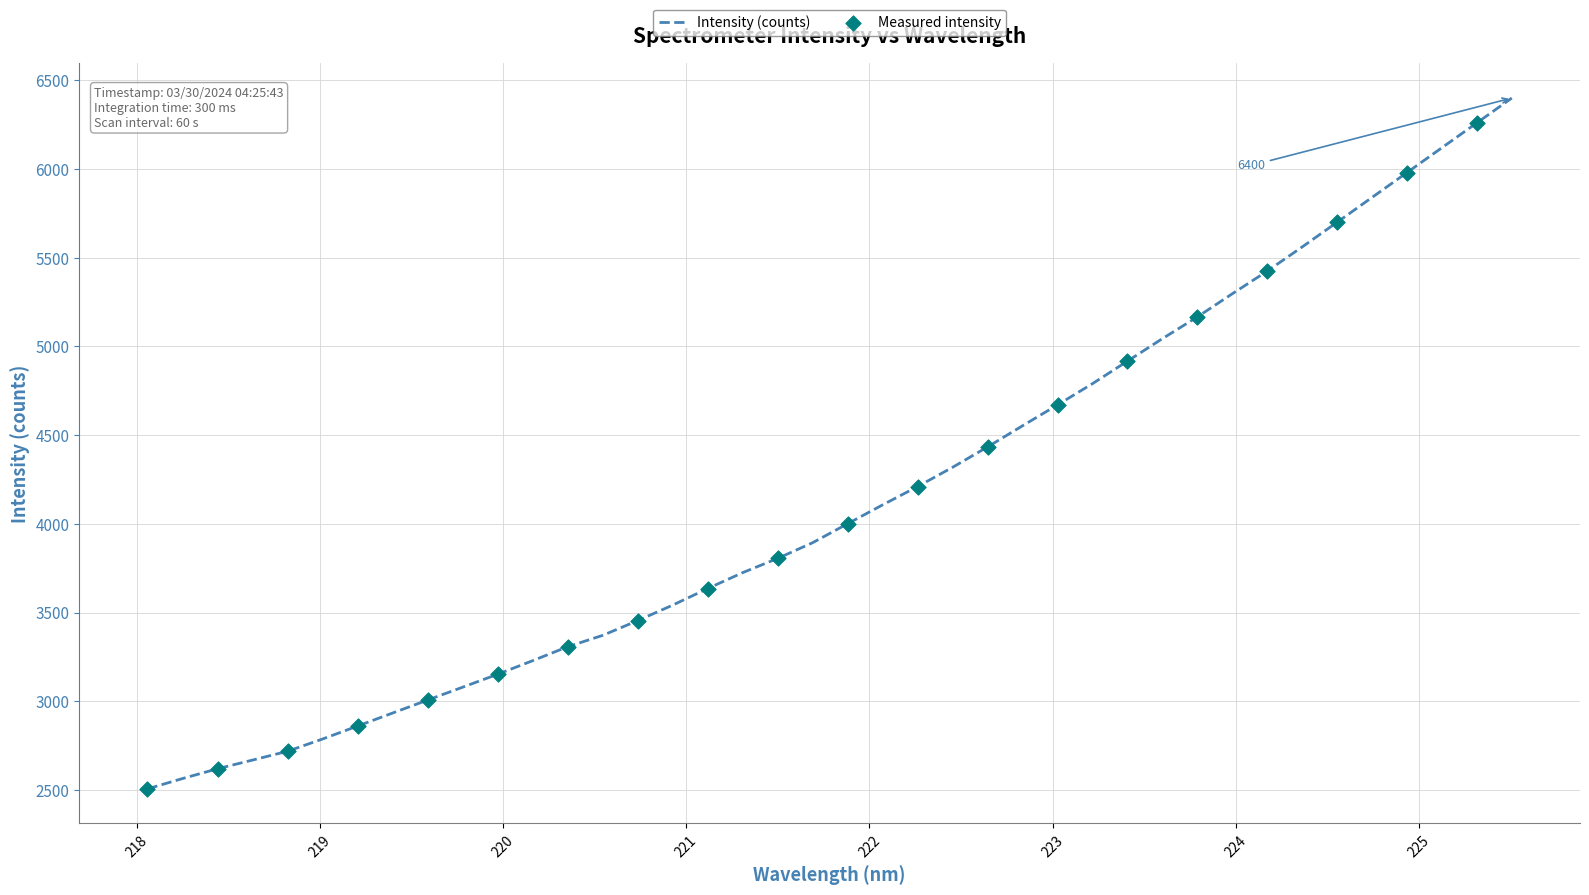

What is the difference between the maximum and minimum values?

3894.1